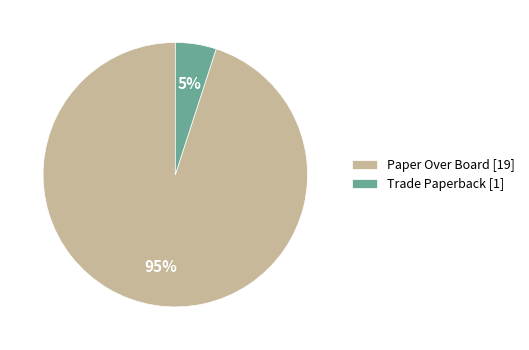

How many segments does this pie chart have?

2